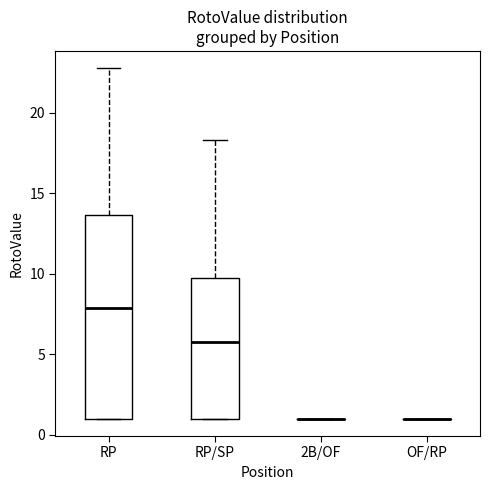

Where is the lower edge of the box for RP on the y-axis? The values are not printed on the chart, so give them approximately, as read against the axis.

1.0